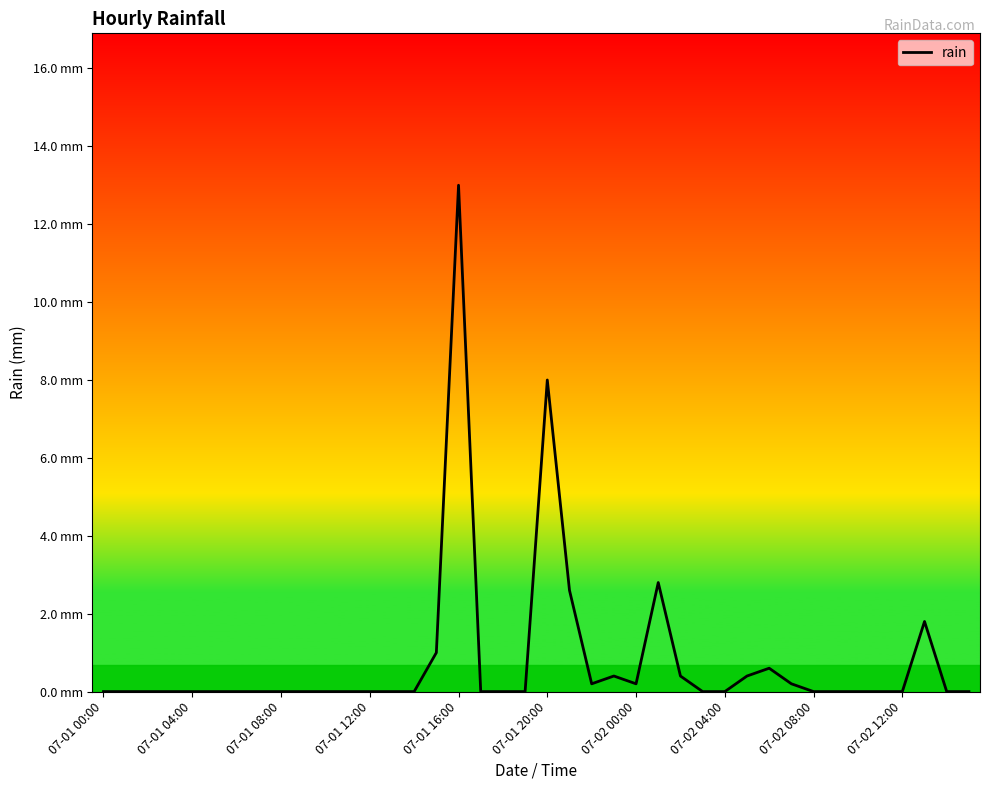

How many points are lower than both their immediate neighbors (excluding endpoints)?

2